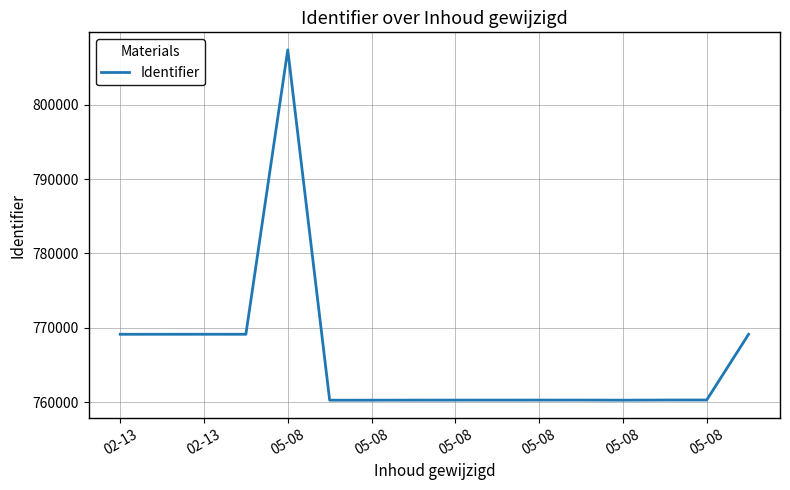

What is the difference between the second highest and second lowest values?

8866